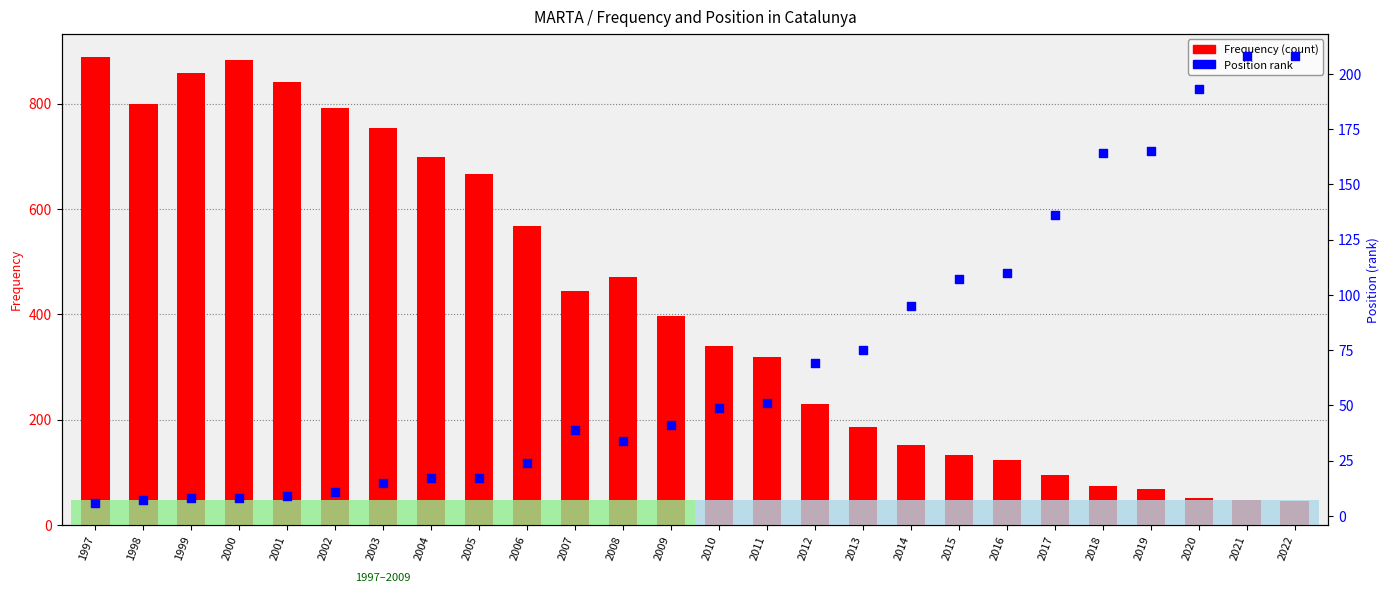

Which series reaches the maximum Y coordinate?

Frequency (count)